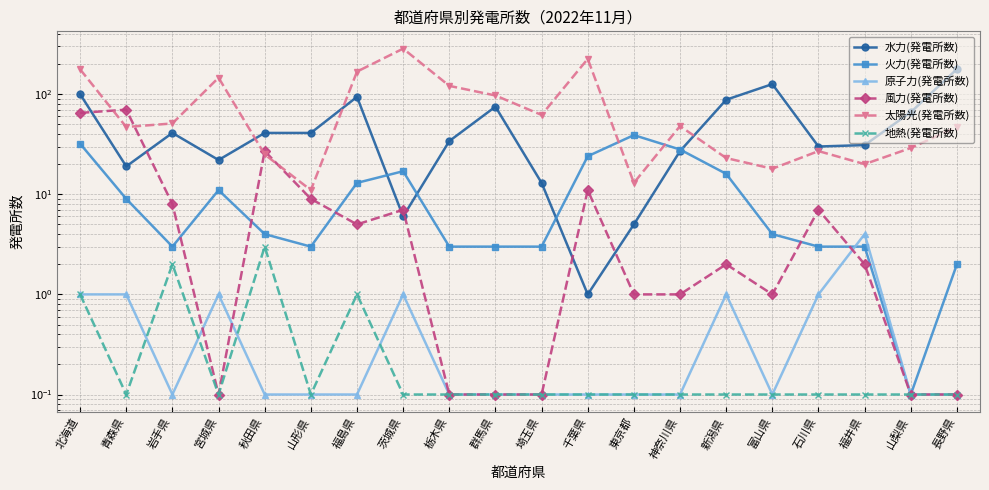

Which category has the highest value in the 風力(発電所数) series?

青森県